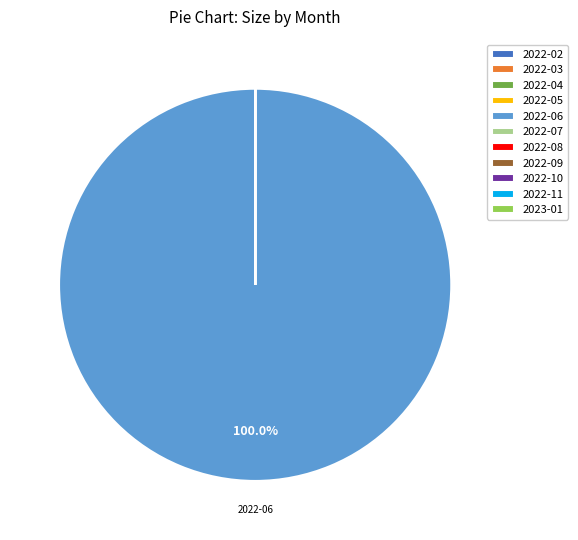

Is there any slice that represents more than half of the pie?

Yes